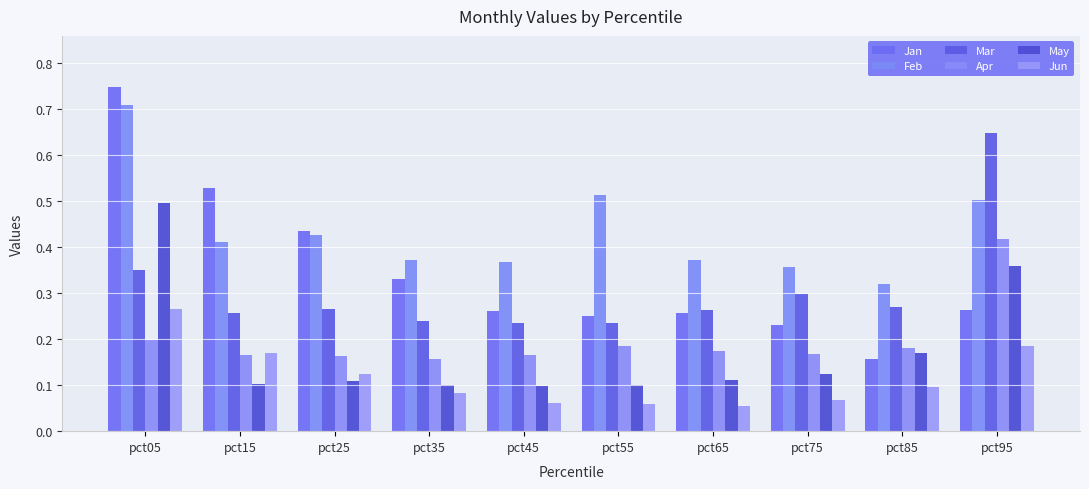

How many groups of bars are there?

10